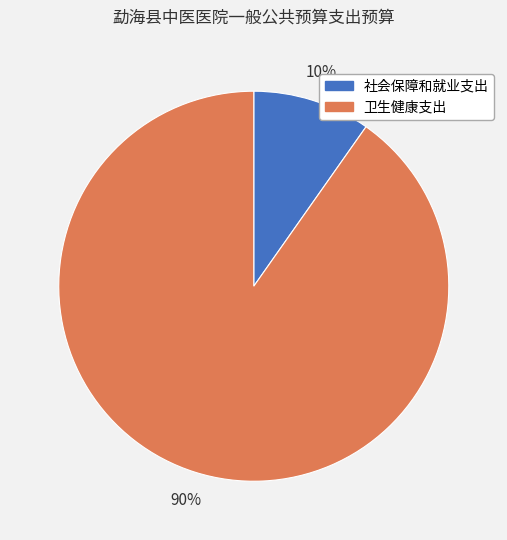

Rank the categories by value from highest to lowest.

卫生健康支出, 社会保障和就业支出